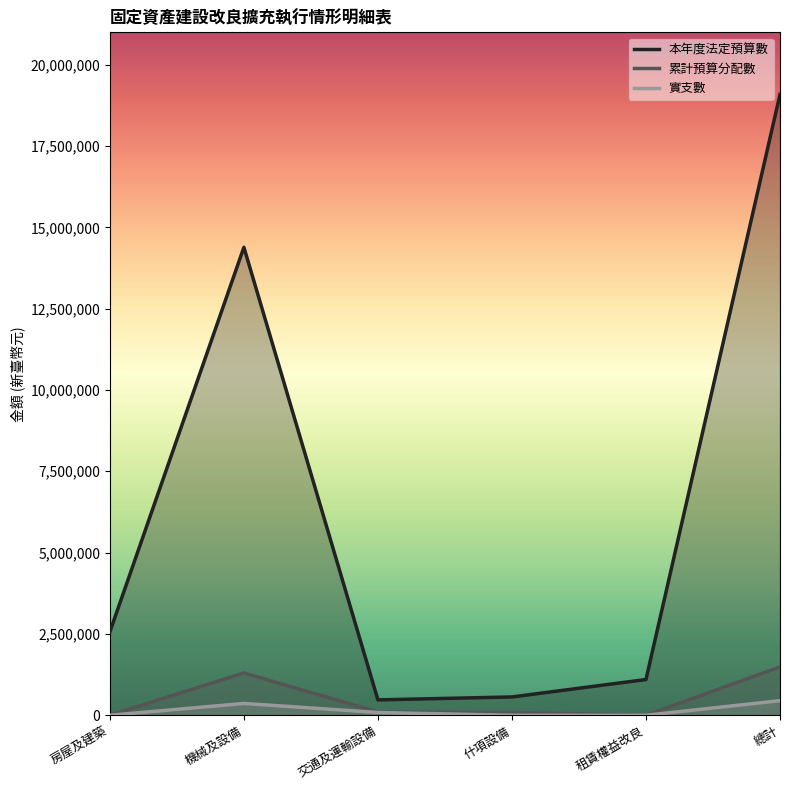

What is the difference between the maximum and minimum values in the 本年度法定預算數 series?

18612000